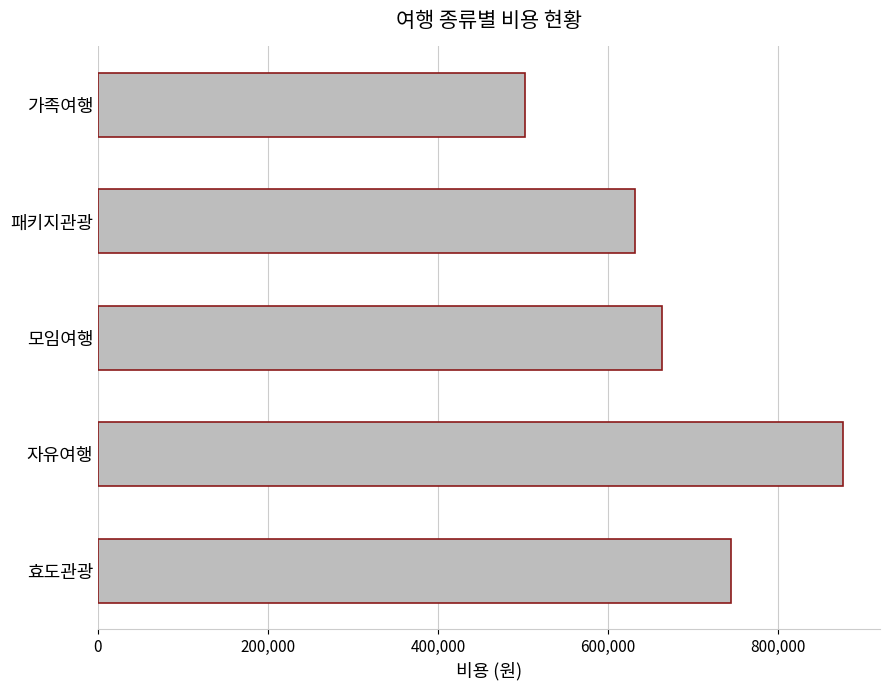

The chart shows a value of 219008 at 패키지관광. True or false?

False